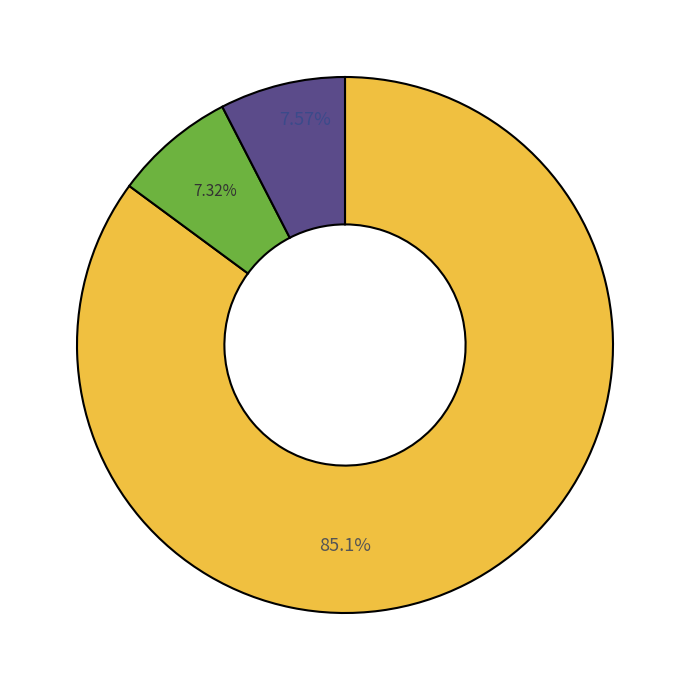

Is there a majority slice in this chart?

Yes